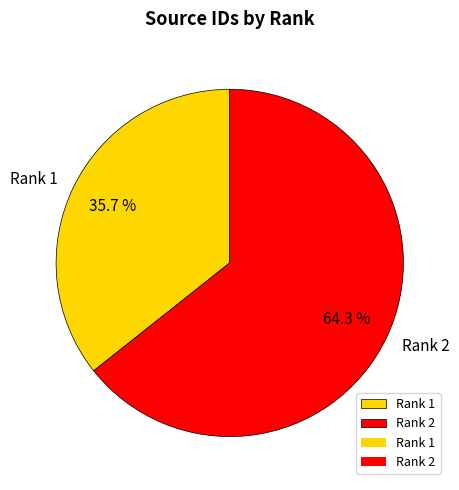

To the nearest percent, what is the difference between the Rank 1 and Rank 2 slice percentages?

29%